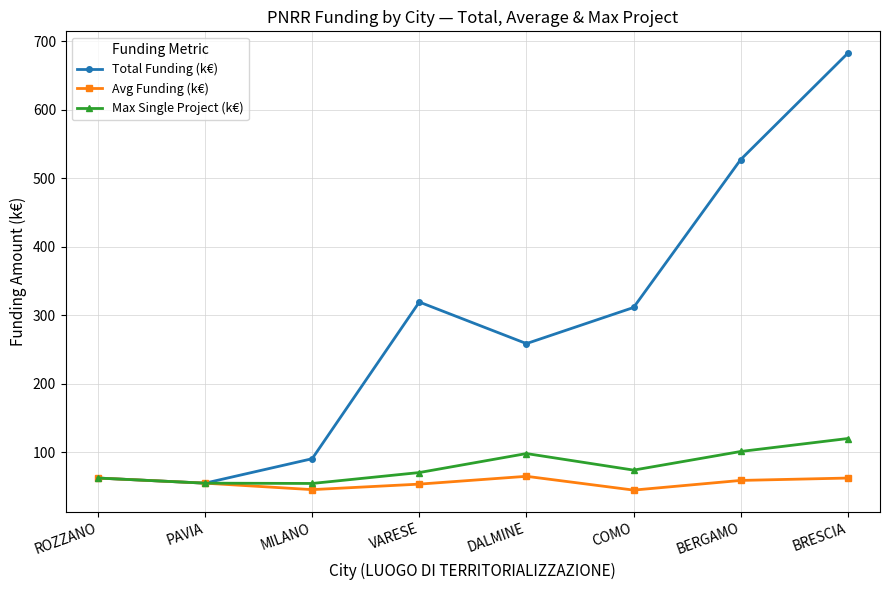

What is the value of the Avg Funding (k€) point at the 8th from the left?

62.0